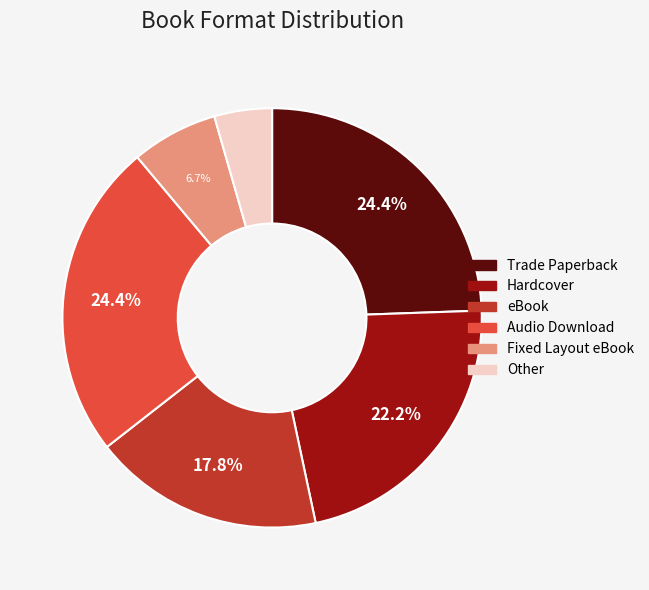

Approximately how many times larger is the value at Hardcover compared to Fixed Layout eBook?

3.3